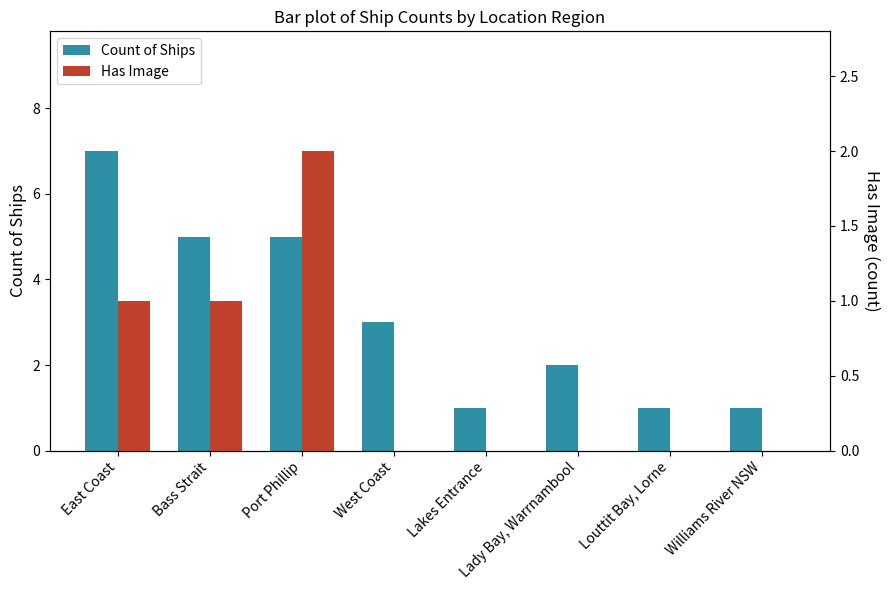

What is the label of the 2nd bar from the left?

Bass Strait